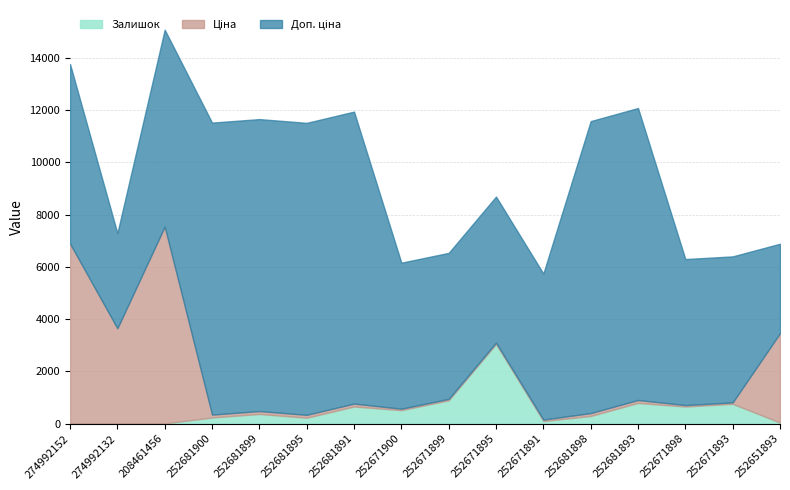

Rank the series by their maximum value, from lowest to highest.

Залишок, Ціна, Доп. ціна